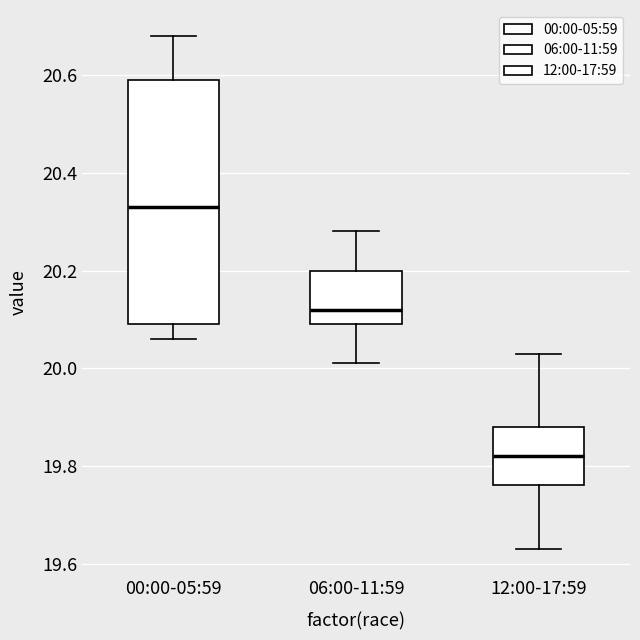

Where is the lower edge of the box for 06:00-11:59 on the y-axis? The values are not printed on the chart, so give them approximately, as read against the axis.

20.10